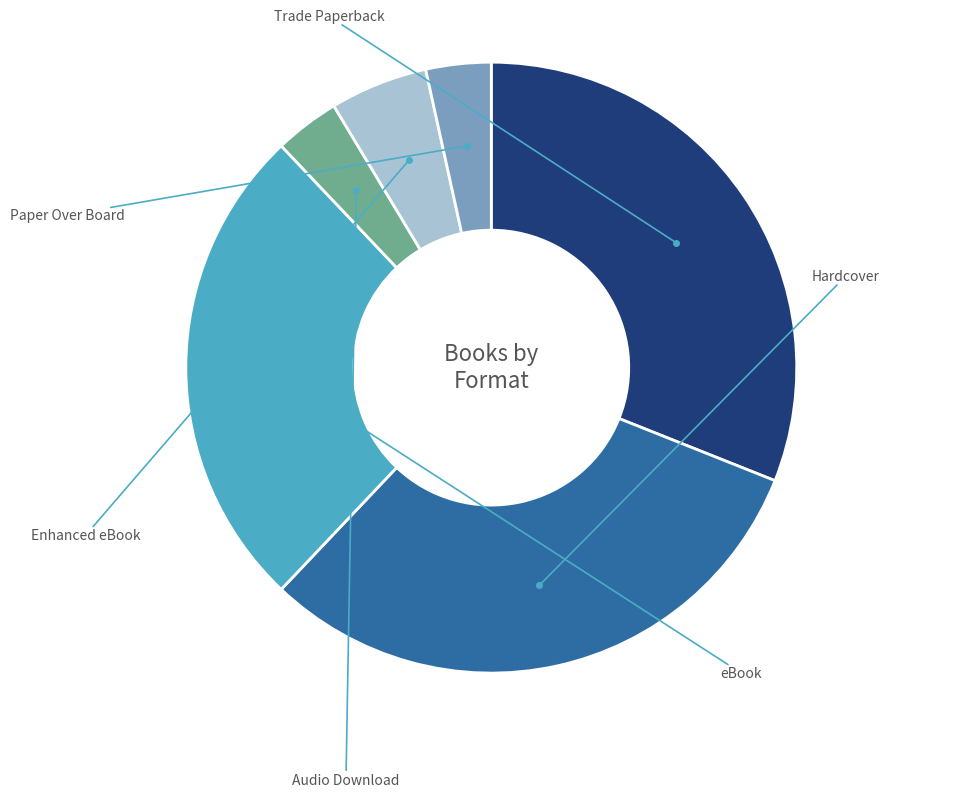

The Audio Download slice represents 11% of the pie. True or false?

False